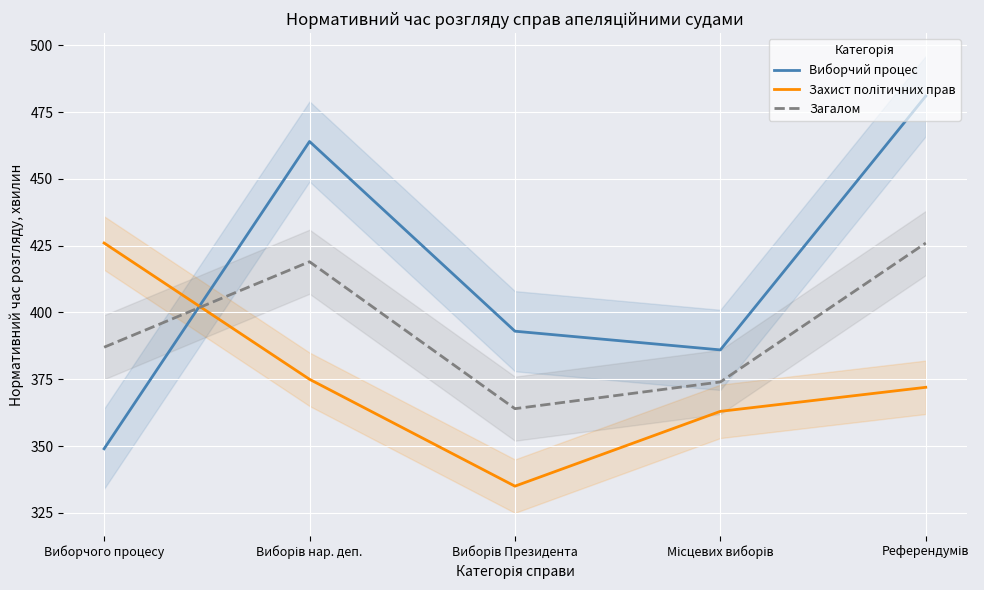

Rank the series by their average value, from highest to lowest.

Виборчий процес, Загалом, Захист політичних прав